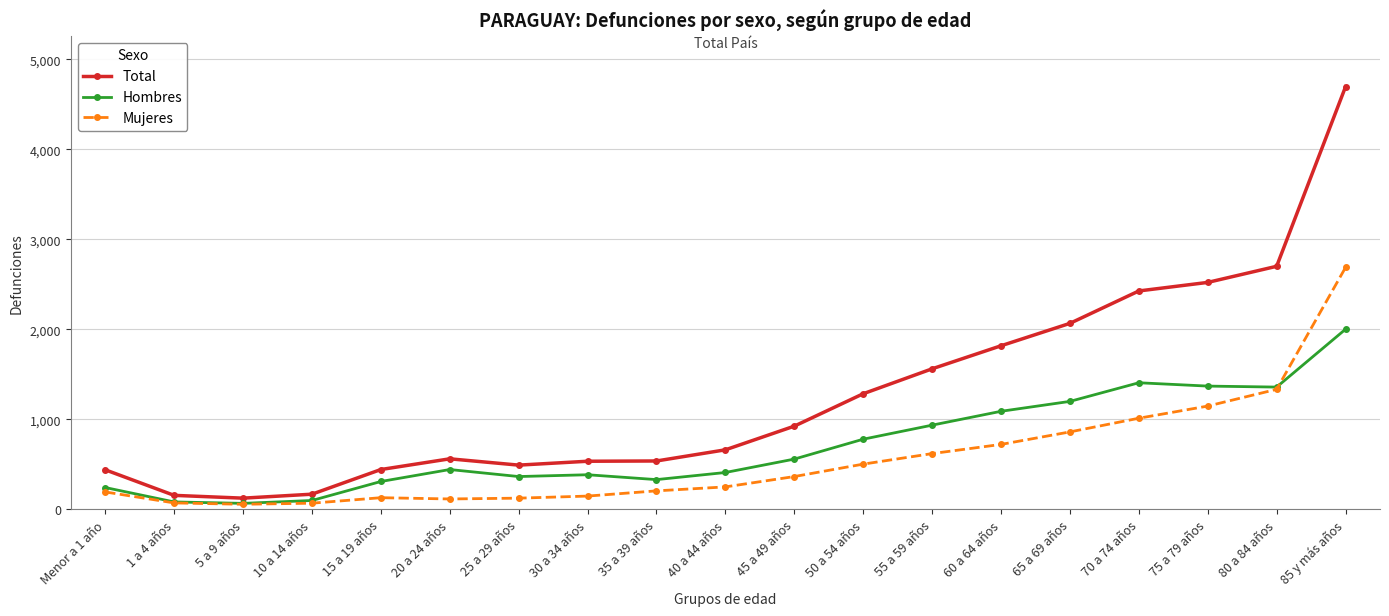

Is this an area chart (filled region under the line)?

No